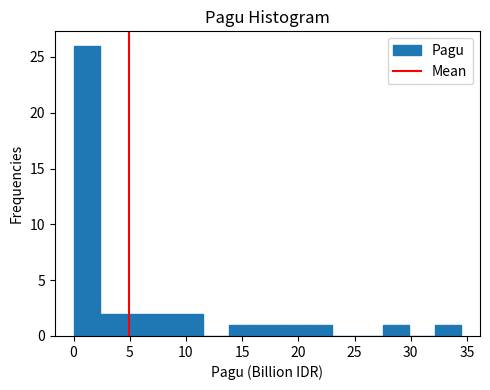

Reading left to right, transcribe this chart: for each bar, give the range it covers on the x-axis and its height. Neither the bar edges nor the heights are printed on the chart, so give them approximately, as read against the axes.

0.0 to 2.5: 26
2.5 to 4.5: 2
4.5 to 7.0: 2
7.0 to 9.0: 2
9.0 to 11.5: 2
11.5 to 14.0: 0
14.0 to 16.0: 1
16.0 to 18.5: 1
18.5 to 20.5: 1
20.5 to 23.0: 1
23.0 to 25.5: 0
25.5 to 27.5: 0
27.5 to 30.0: 1
30.0 to 32.0: 0
32.0 to 34.5: 1